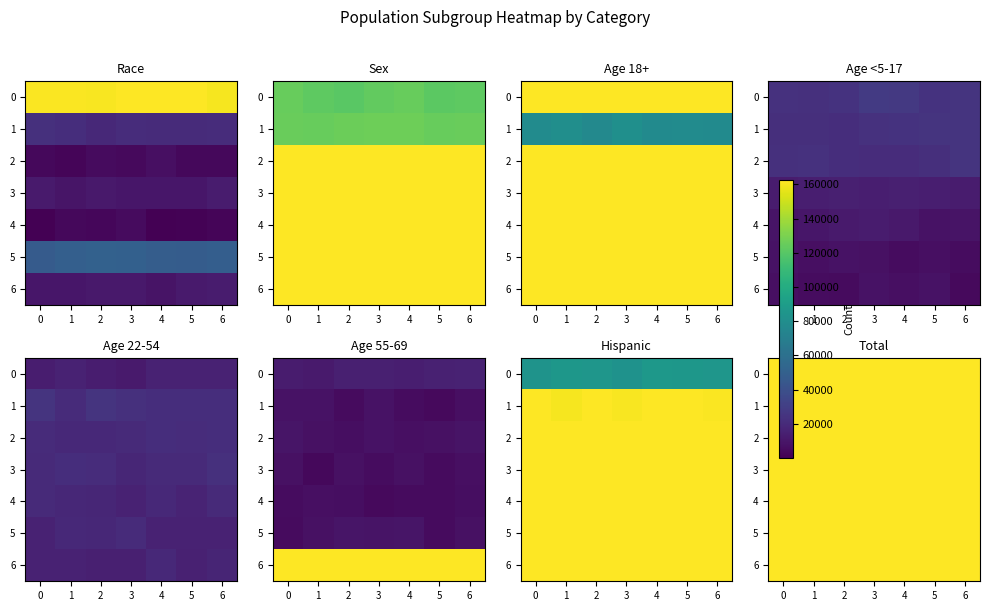

What is the sum of all row_0 values?

1717492.0